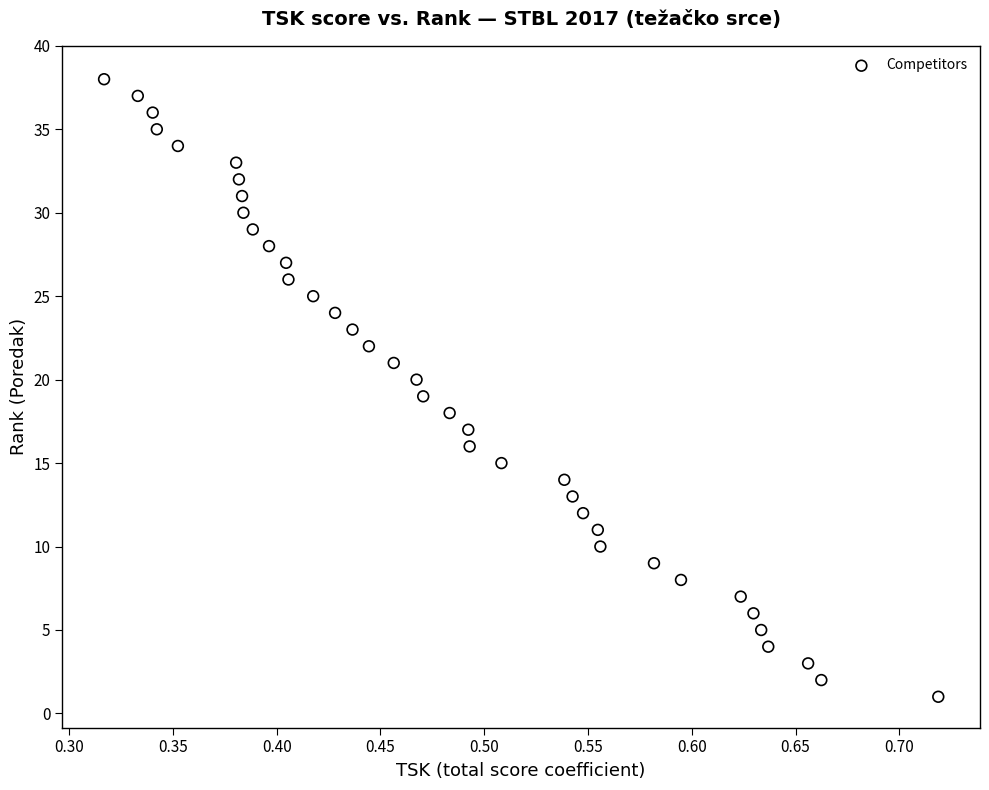

What is the range of Y values (max minus min)?

37